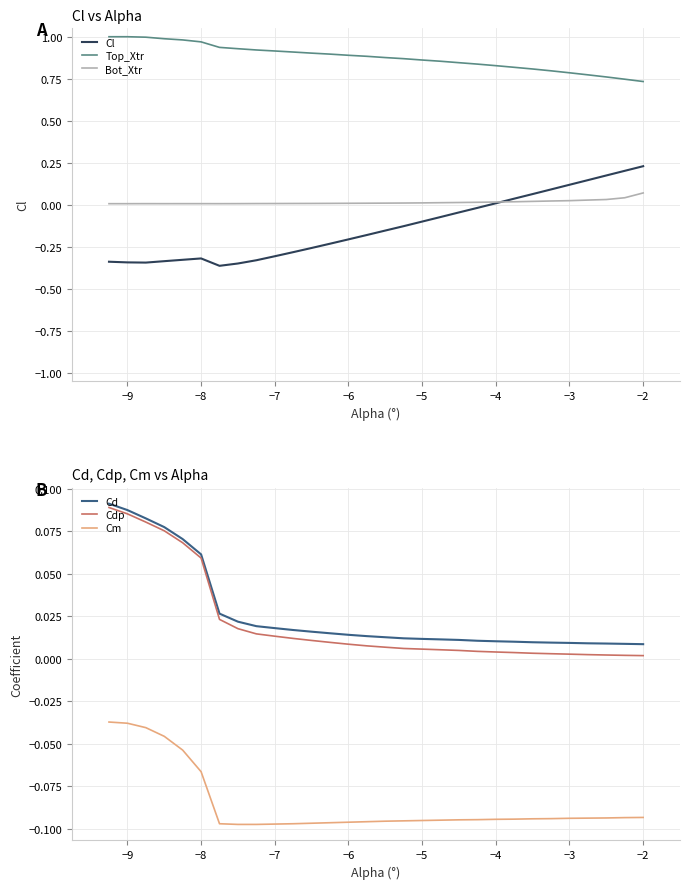

True or false: Cd has more than 2 interior local peaks.

False